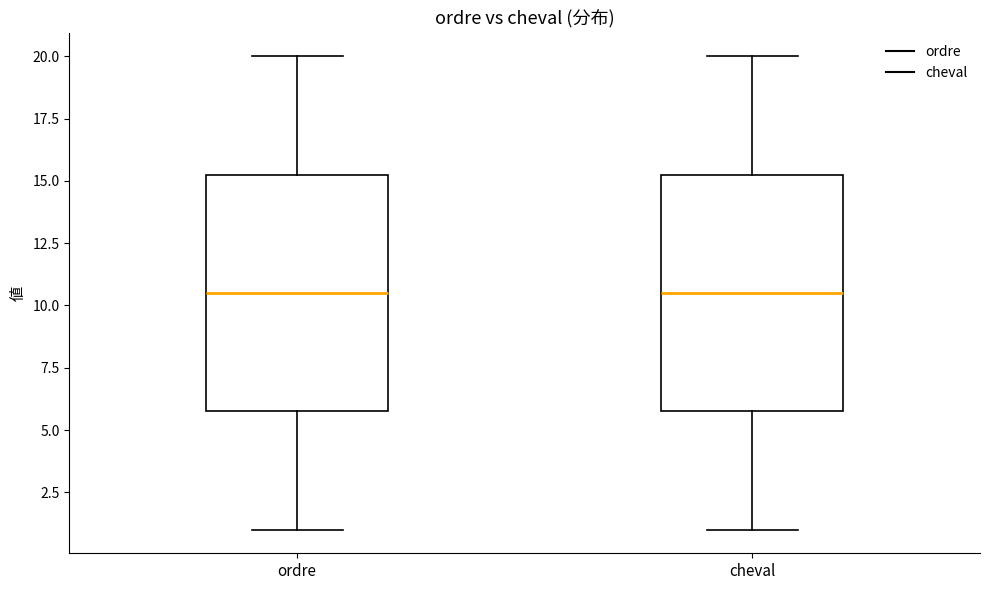

Where does the lower whisker of the box for ordre end on the y-axis? The values are not printed on the chart, so give them approximately, as read against the axis.

1.0